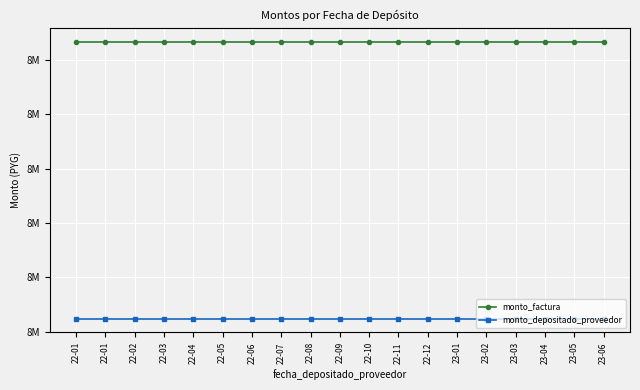

Is it true that monto_depositado_proveedor equals 4604738 at 22-10?

False